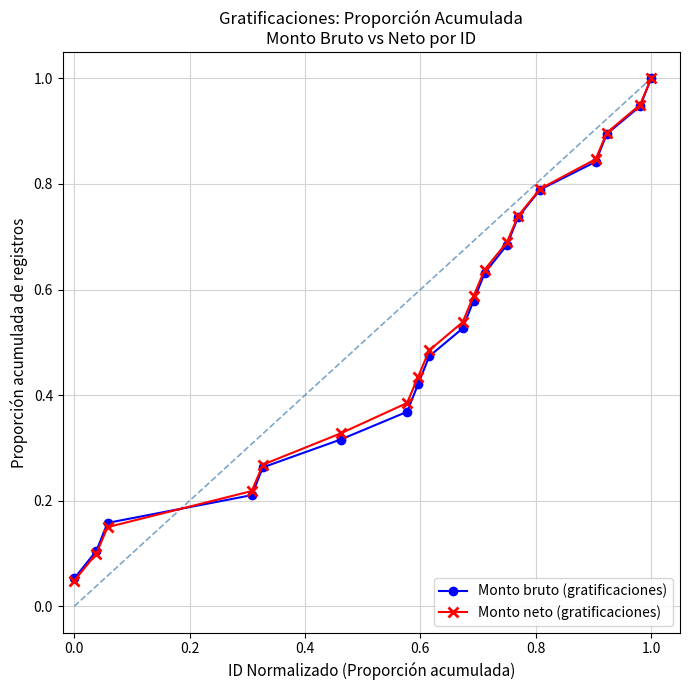

Which series has the widest spread of values?

Monto neto (gratificaciones)